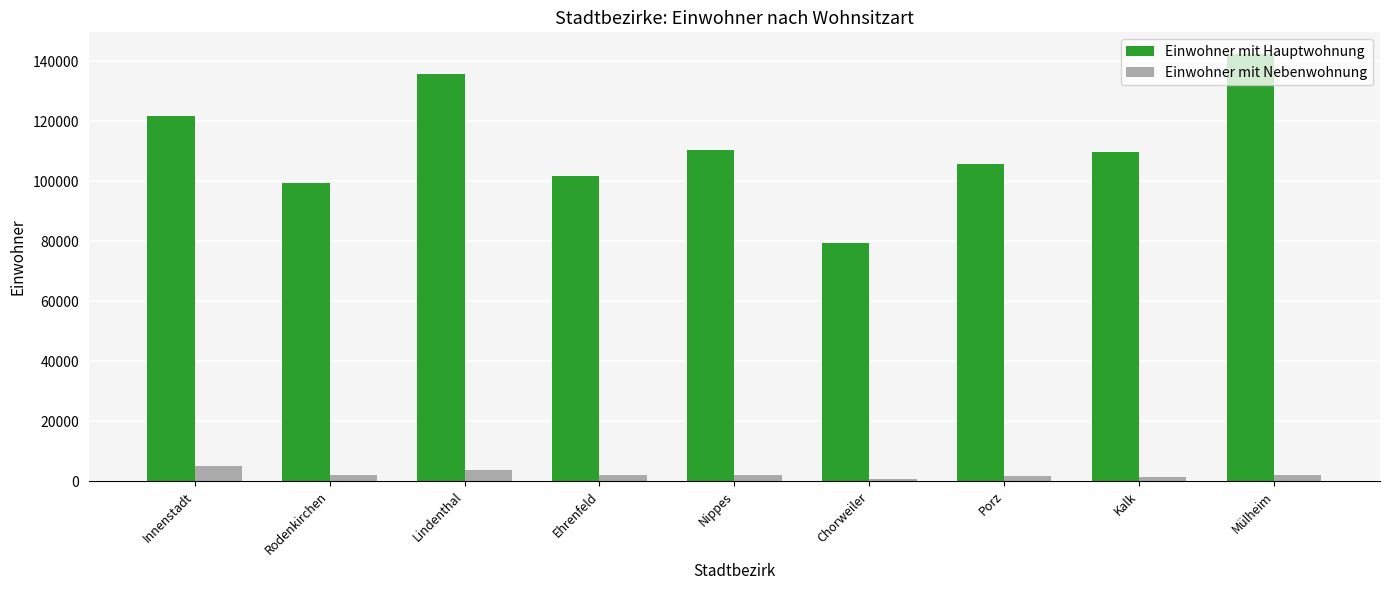

What is the greatest value displayed?

142594